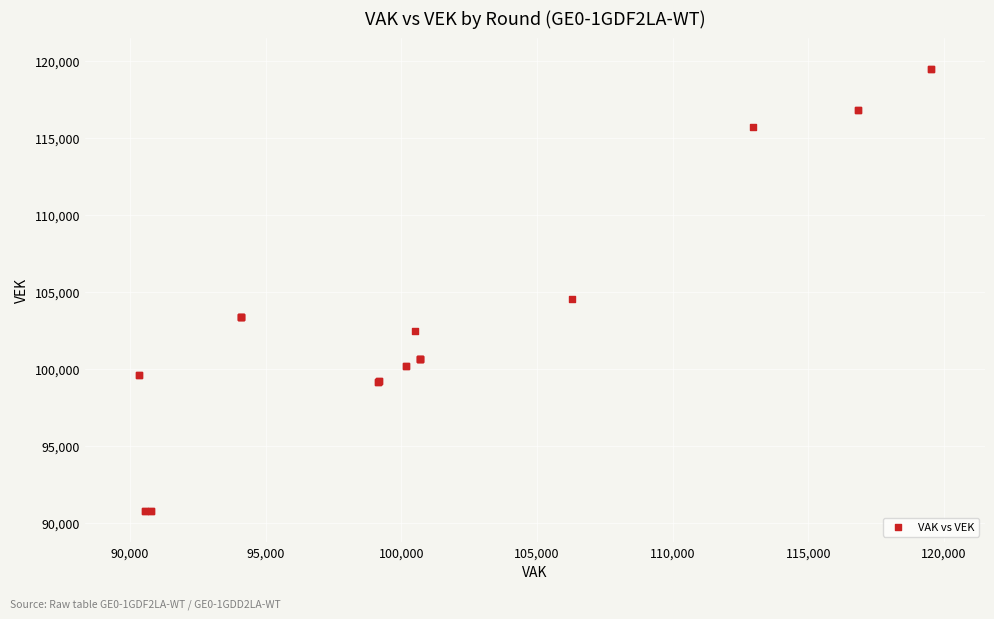

What Y value in the scatter plot is closest to 105123?

104552